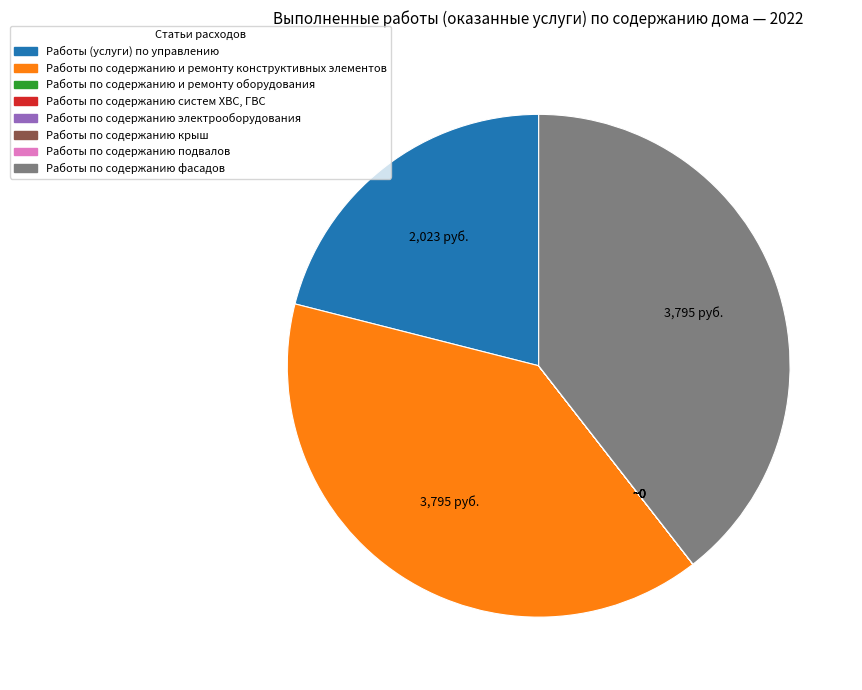

Do Работы по содержанию и ремонту конструктивных элементов and Работы (услуги) по управлению together represent more than half of the pie?

Yes